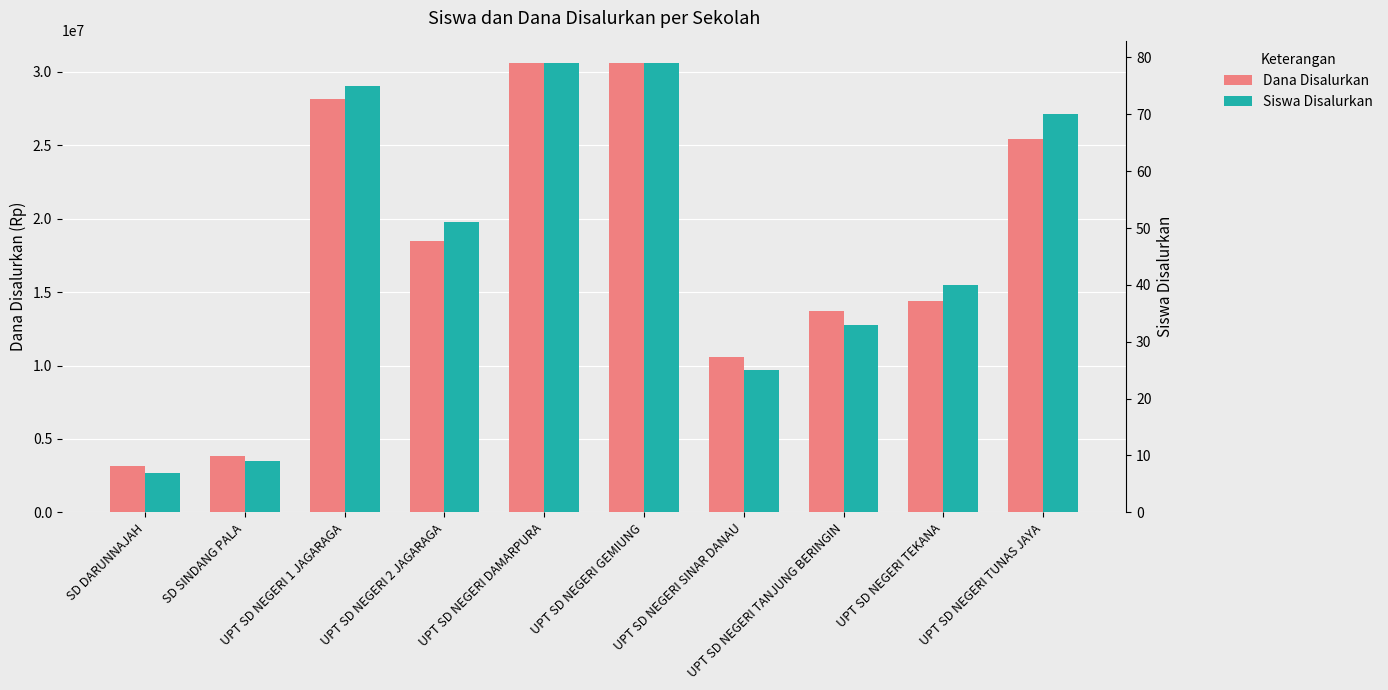

List the series in order of their peak value, lowest first.

Siswa Disalurkan, Dana Disalurkan